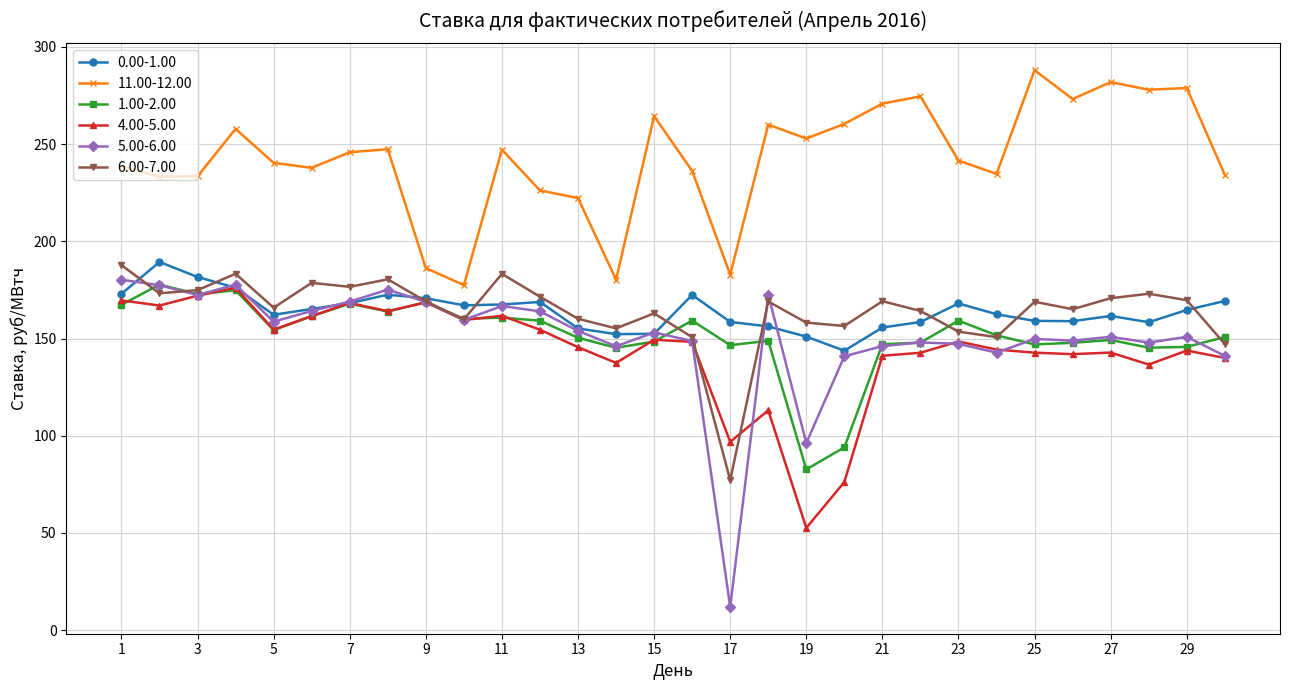

In 4.00-5.00, how many points are higher than both neighbors (excluding endpoints)?

9